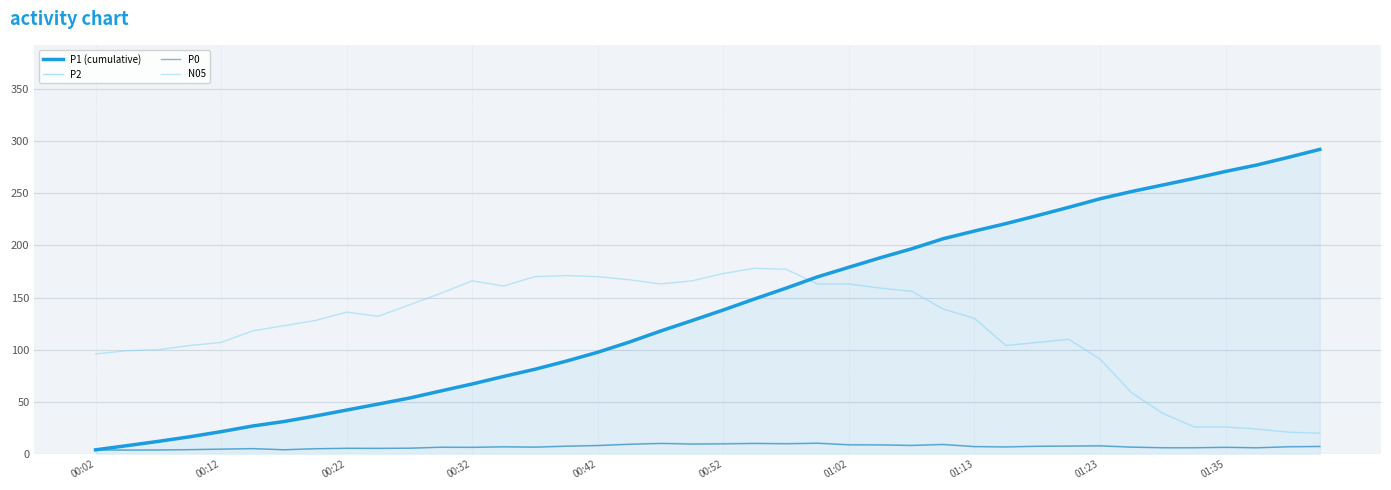

True or false: P0 has more than 1 points higher than both neighbors.

True